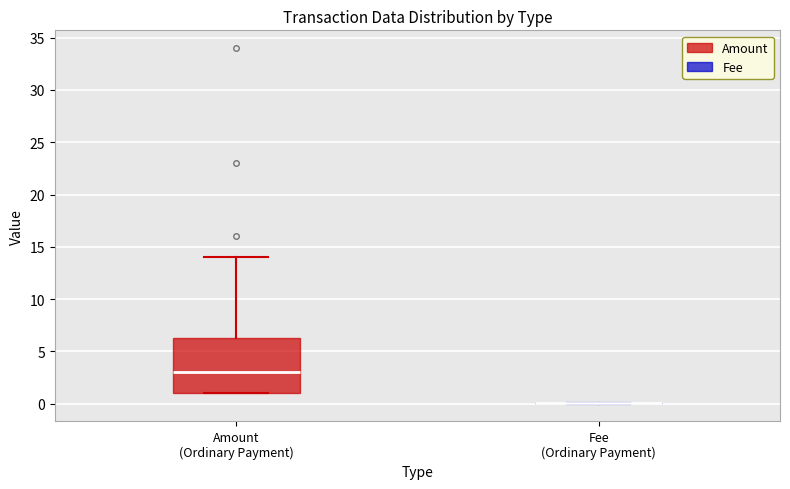

Reading left to right, read every box against the y-axis: the position of its median line, the range the box covers, and the ends of its whiskers. The values are not printed on the chart, so give them approximately, as read against the axis.

Amount (Ordinary Payment): median 3.0, box 1.0 to 6.5, whiskers 1.0 to 14.0
Fee (Ordinary Payment): box collapsed to a line at 0.0, whiskers 0.0 to 0.0